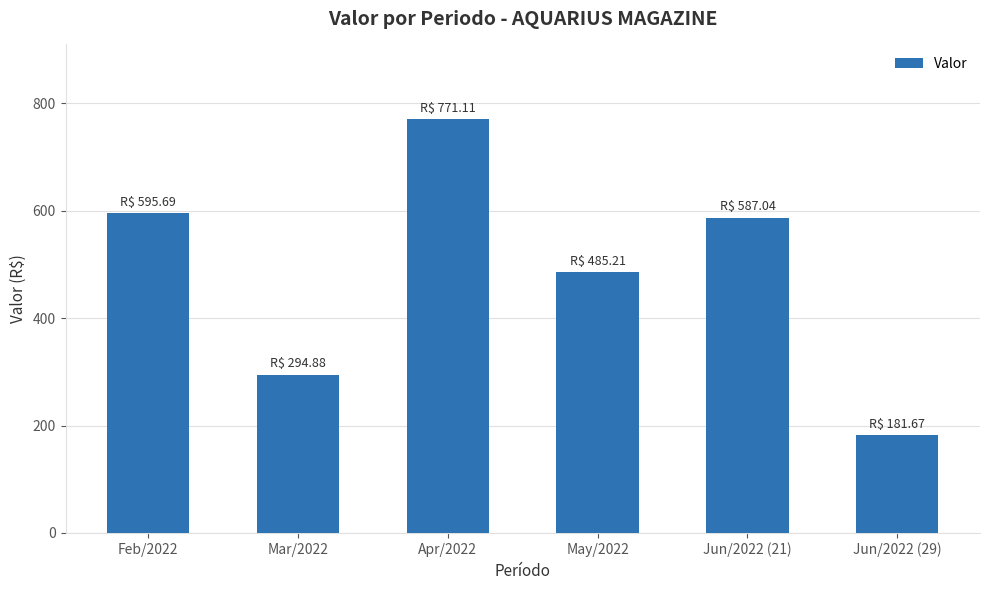

List the labels in order of value, smallest first.

Jun/2022 (29), Mar/2022, May/2022, Jun/2022 (21), Feb/2022, Apr/2022